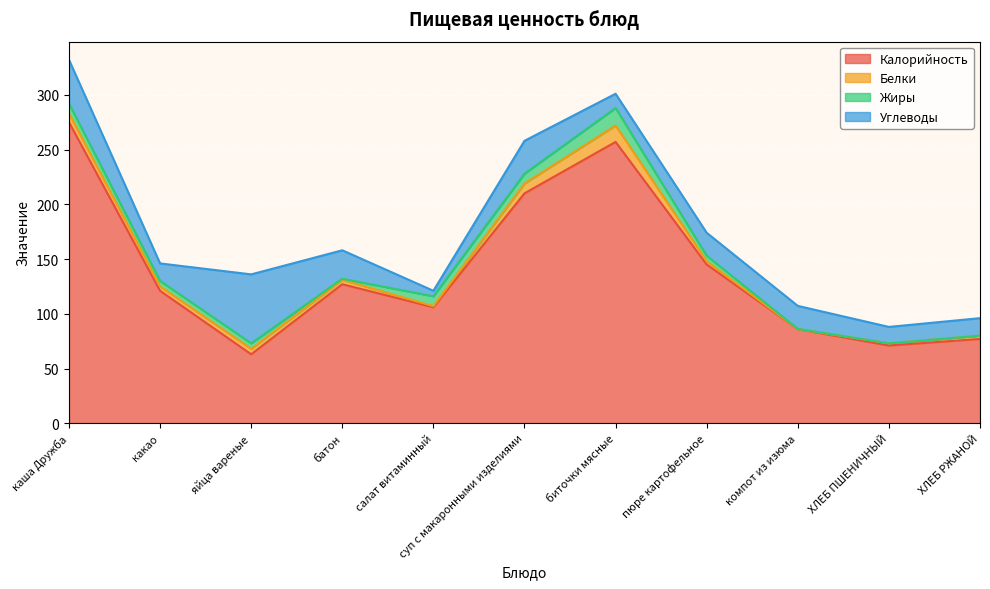

How many data points in Калорийность are above 121?

5